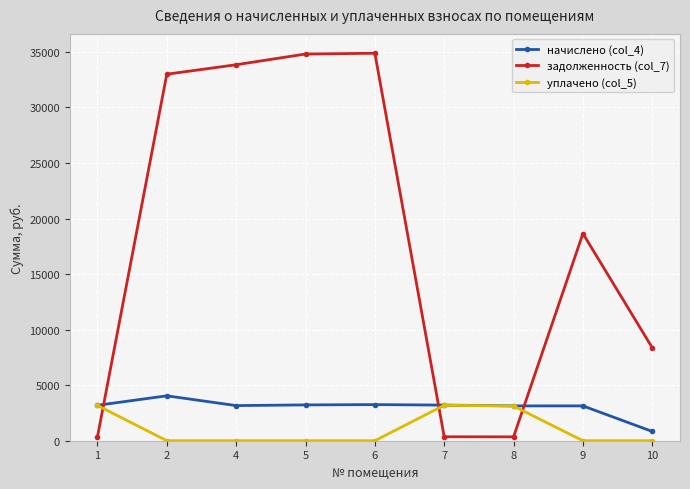

Rank the series at 6 from lowest to highest value.

уплачено (col_5), начислено (col_4), задолженность (col_7)